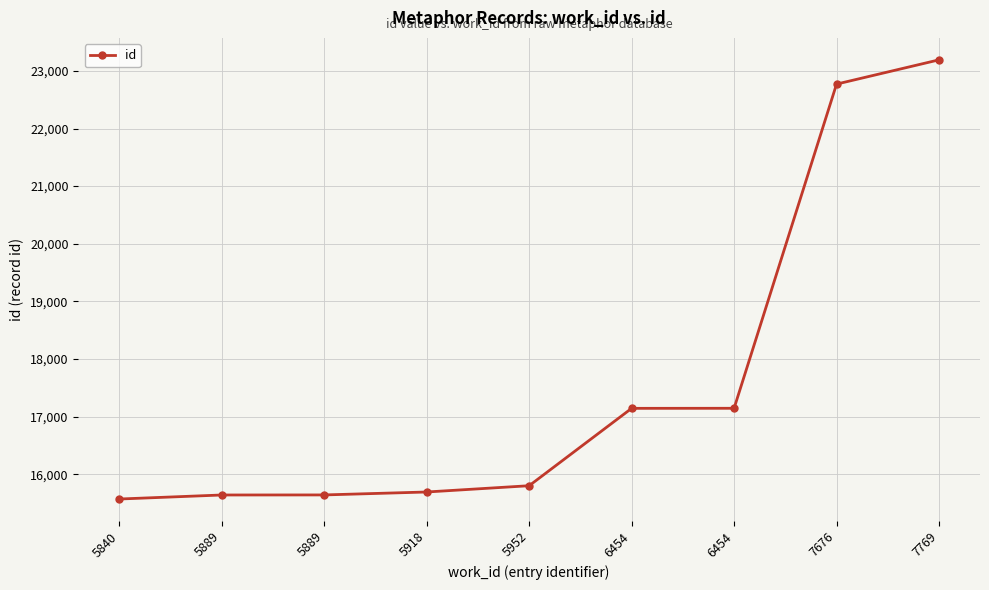

Rank the categories by value from highest to lowest.

7769, 7676, 6454, 6454, 5952, 5918, 5889, 5889, 5840